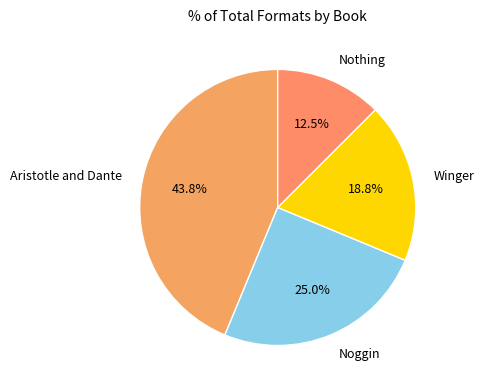

What is the ratio of the value at Nothing to the value at Noggin?

0.5